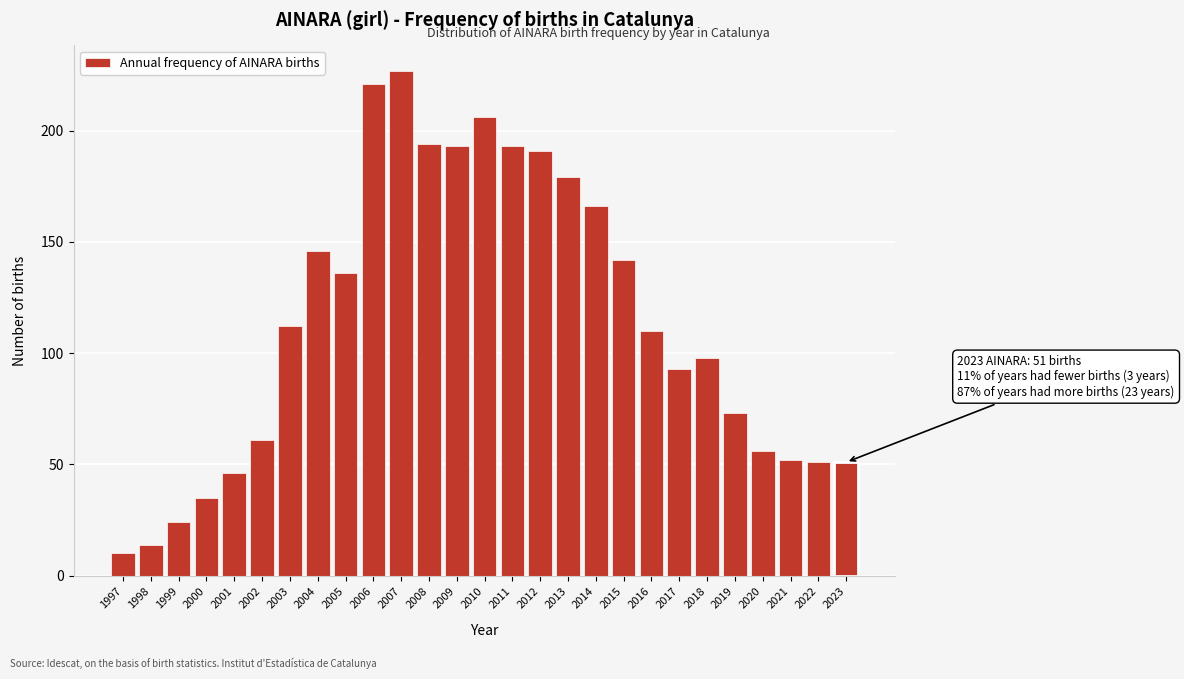

Reading left to right, list all the values displayed in this chart.

1997=10	1998=14	1999=24	2000=35	2001=46	2002=61	2003=112	2004=146	2005=136	2006=221	2007=227	2008=194	2009=193	2010=206	2011=193	2012=191	2013=179	2014=166	2015=142	2016=110	2017=93	2018=98	2019=73	2020=56	2021=52	2022=51	2023=51